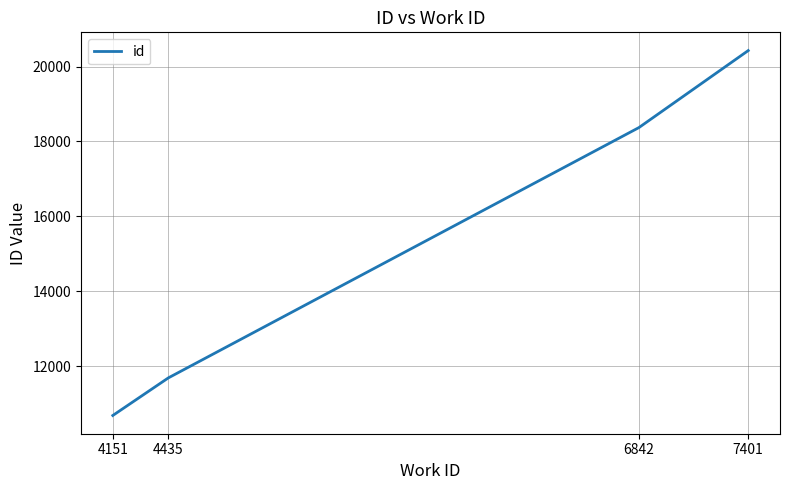

List the labels in order of value, smallest first.

4151, 4435, 6842, 7401